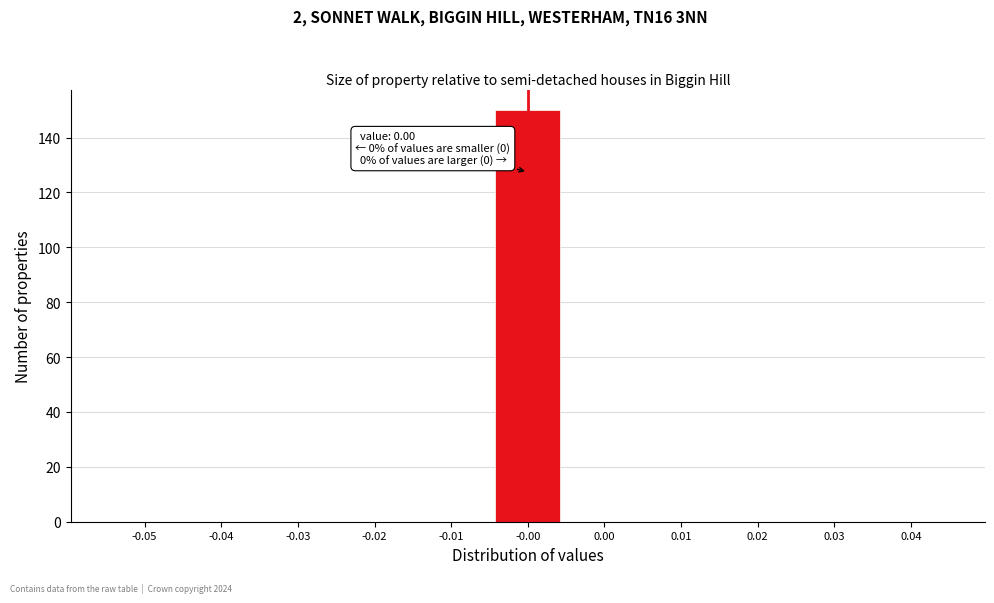

Reading left to right, extract all data points from this chart.

-0.05=0	-0.04=0	-0.03=0	-0.02=0	-0.01=0	-0.00=150	0.00=0	0.01=0	0.02=0	0.03=0	0.04=0